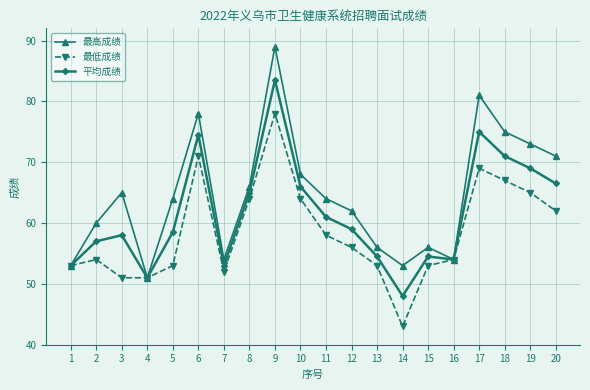

What is the difference between the second highest and minimum values in the 最高成绩 series?

30.0